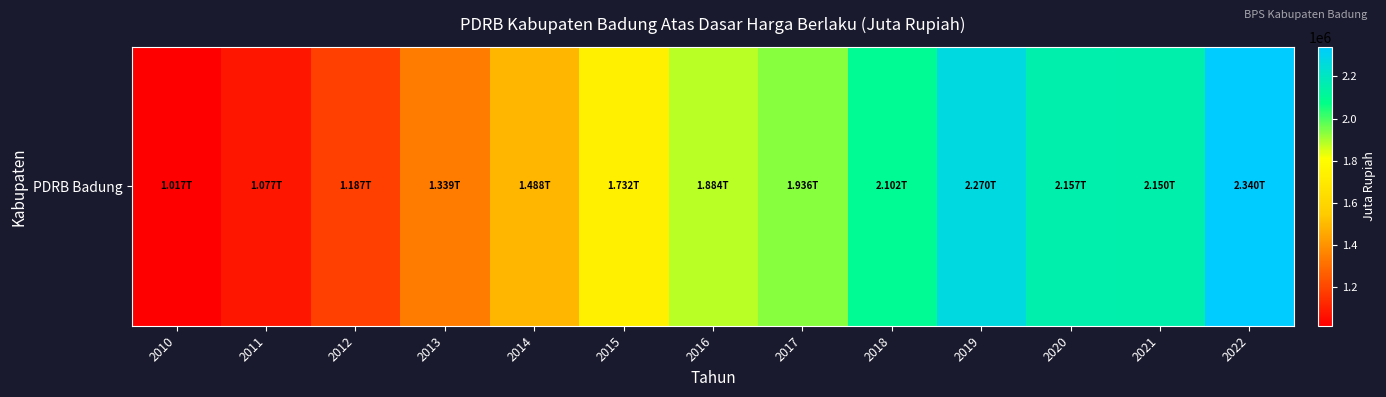

Which label corresponds to the smallest value in the chart?

2010